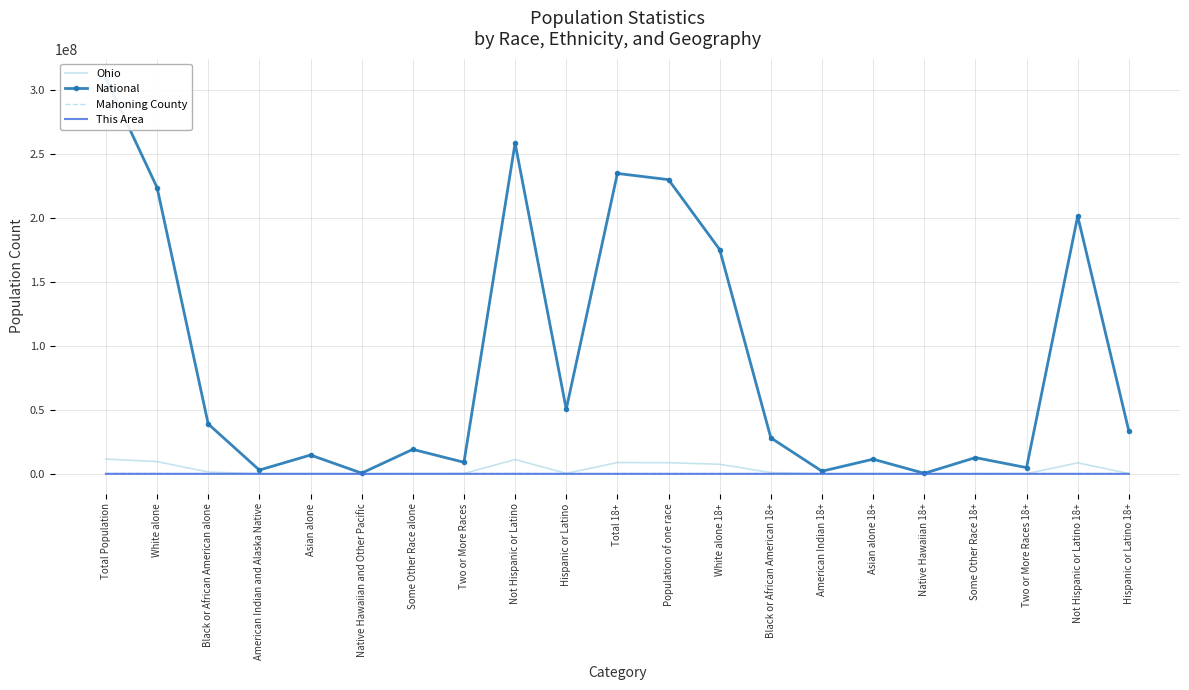

True or false: Mahoning County has a value of 227687 at Not Hispanic or Latino.

True